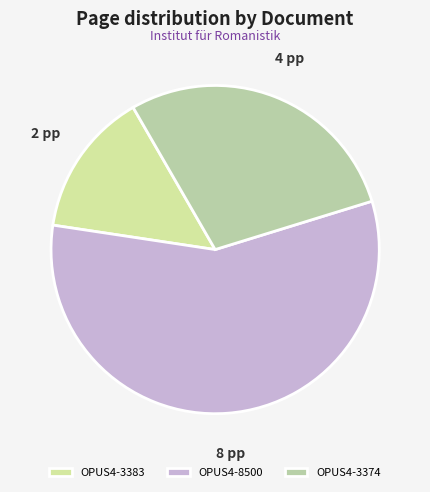

Count the number of slices in the pie.

3